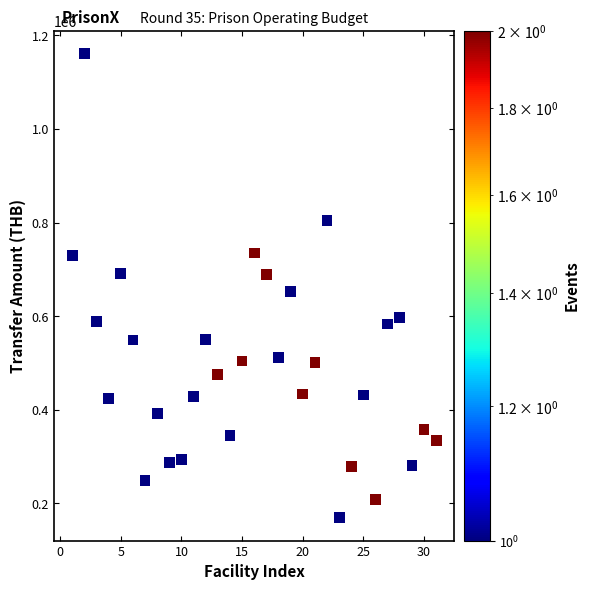

What Y value in the scatter plot is closest to 665185?

653268.4